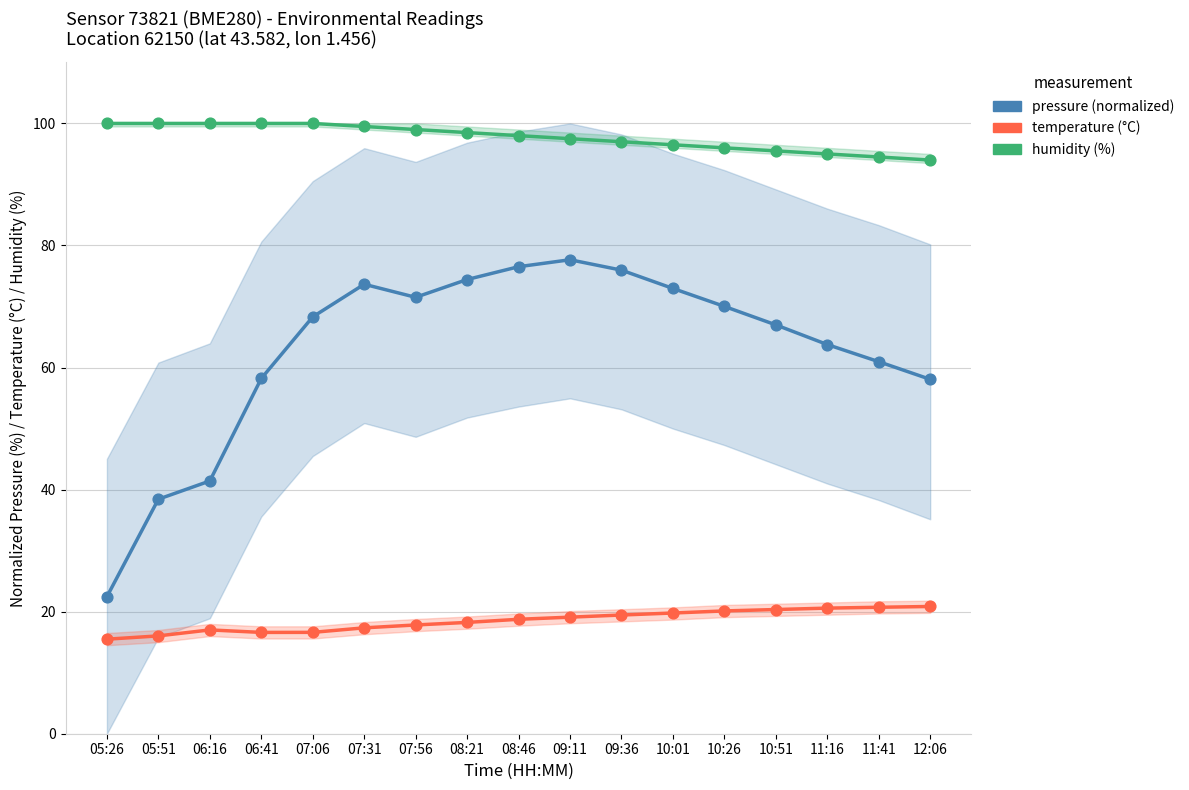

Is the value of temperature at 05:51 greater than the value of pressure at 08:46?

No